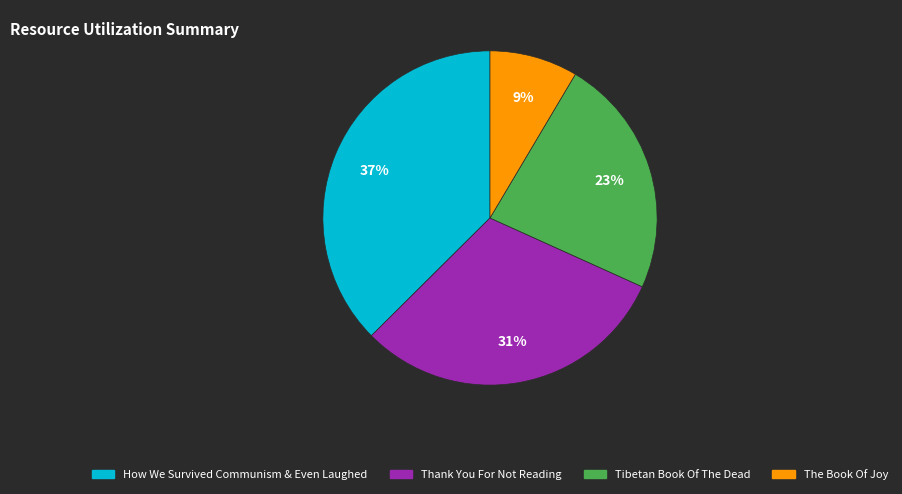

To the nearest percent, what is the combined percentage of The Book Of Joy and Tibetan Book Of The Dead?

32%